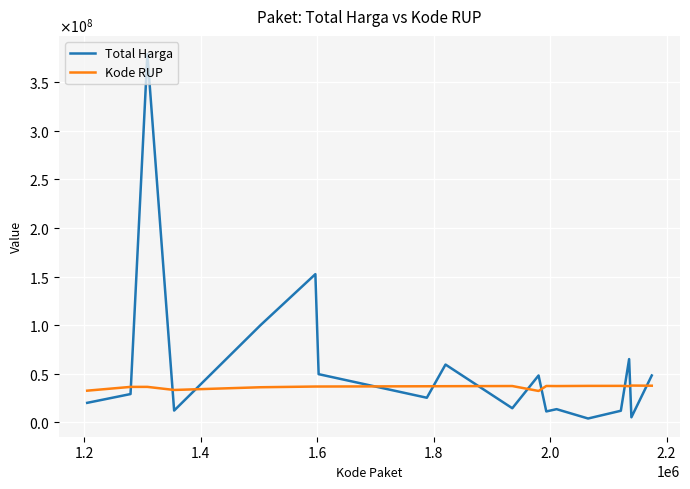

How many interior local valleys does the Kode RUP series have?

4